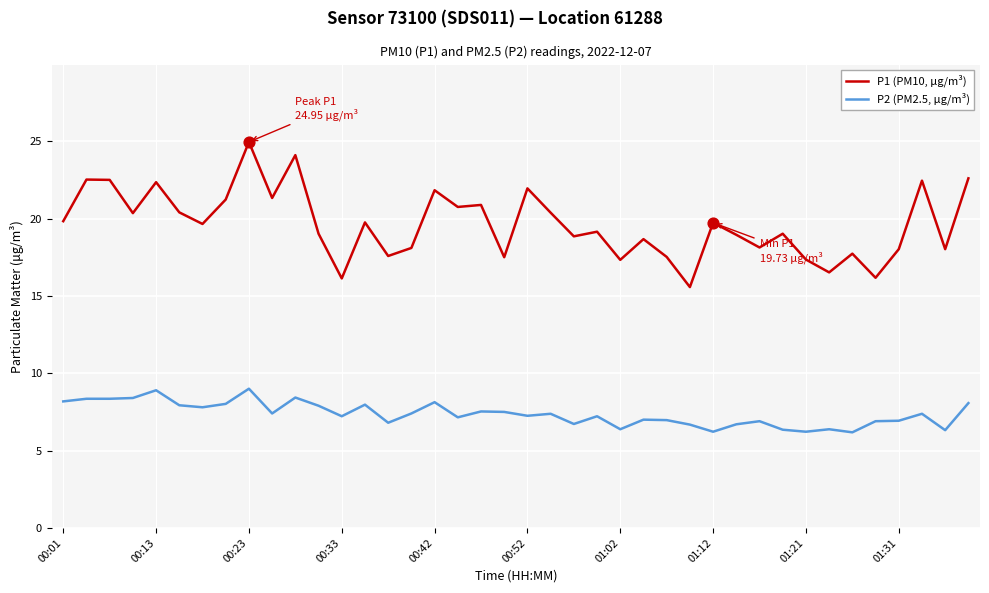

Which series has the largest total across all categories?

P1 (PM10, µg/m³)